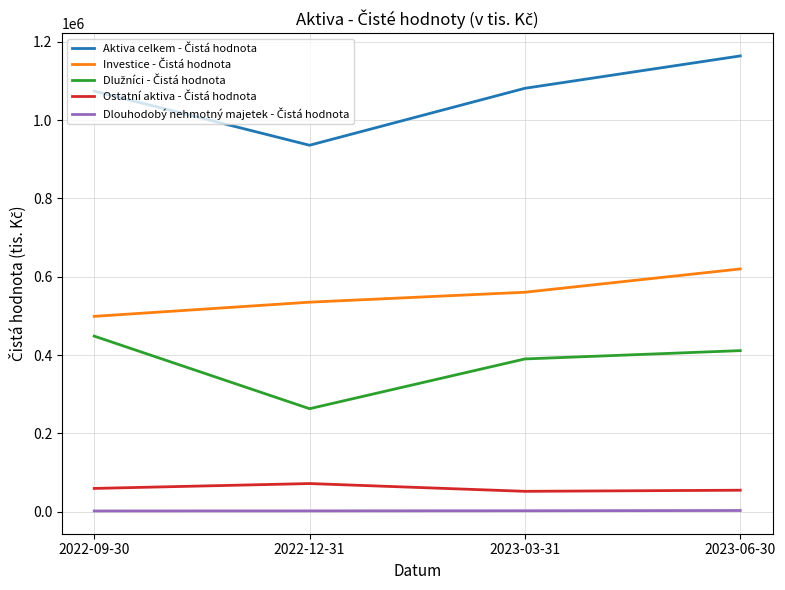

What is the maximum value shown in the chart?

1164127